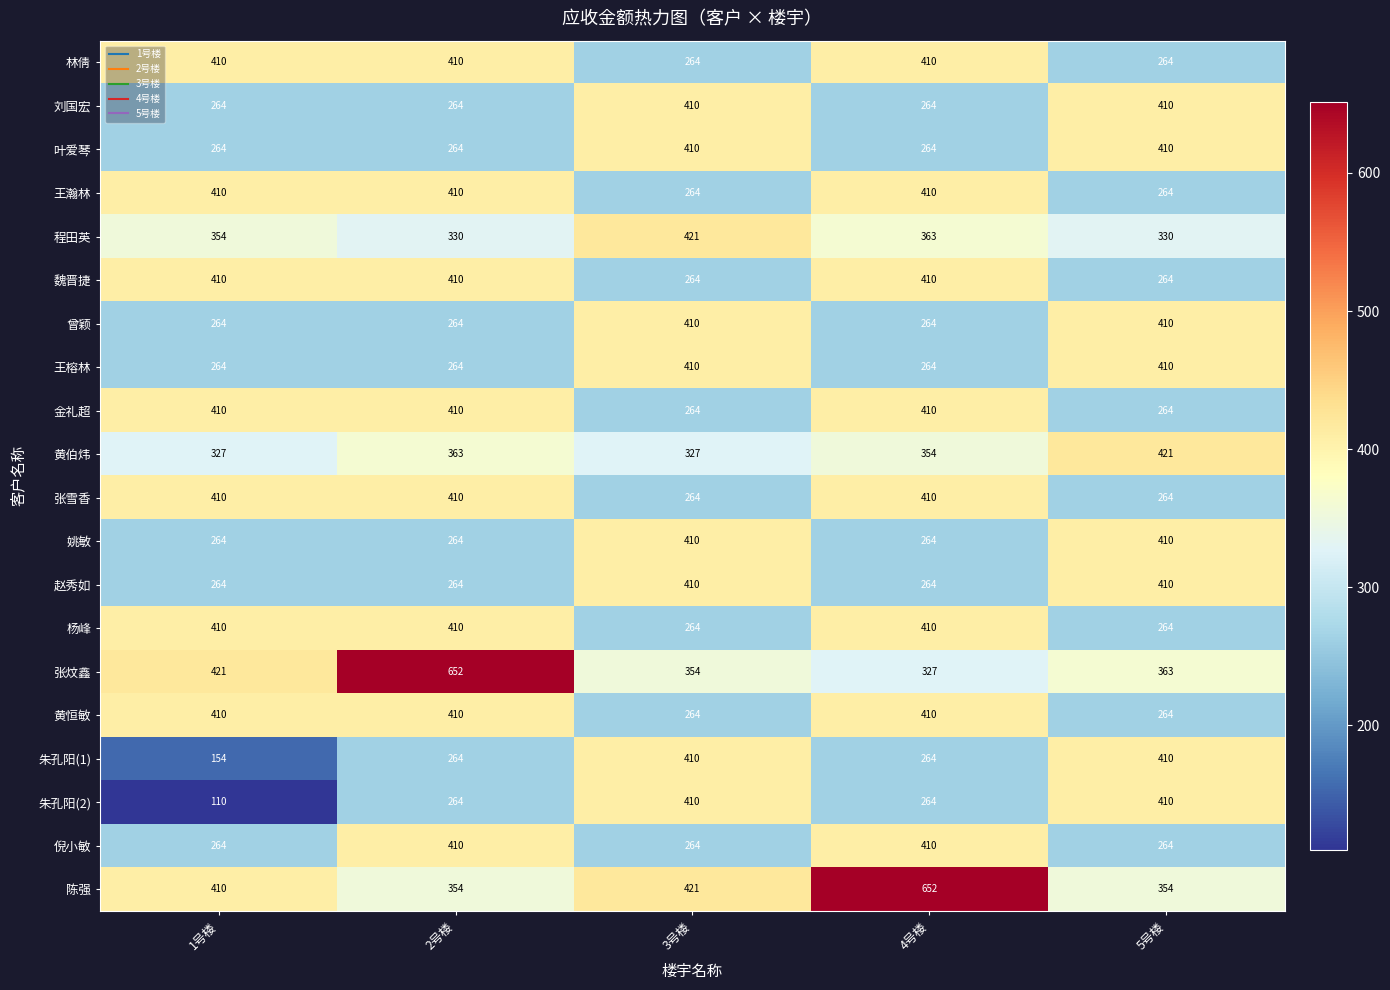

What is the smallest value displayed?

110